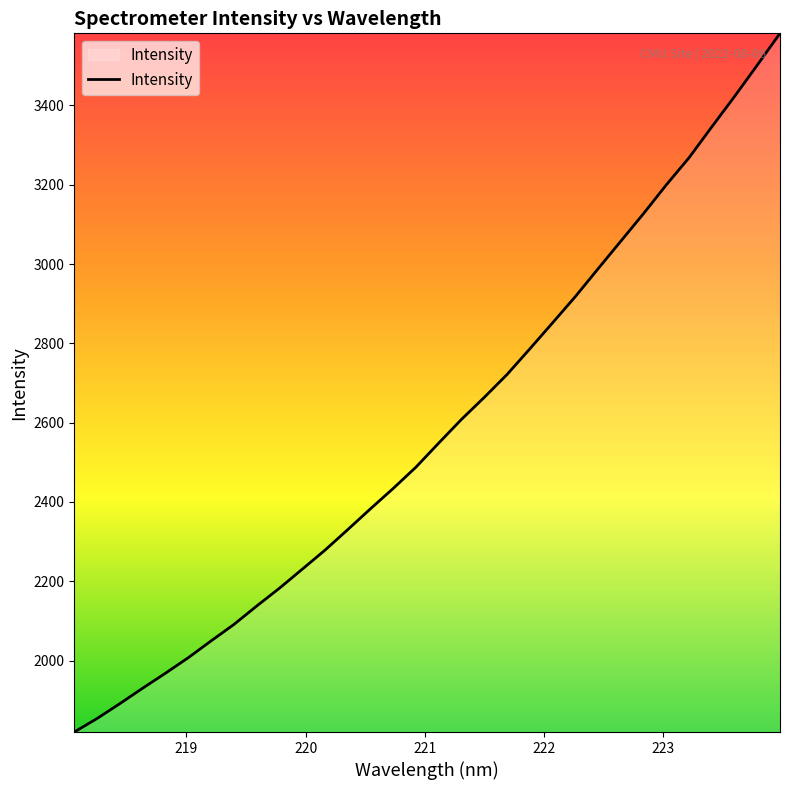

Does the chart display data point markers on the line(s)?

No